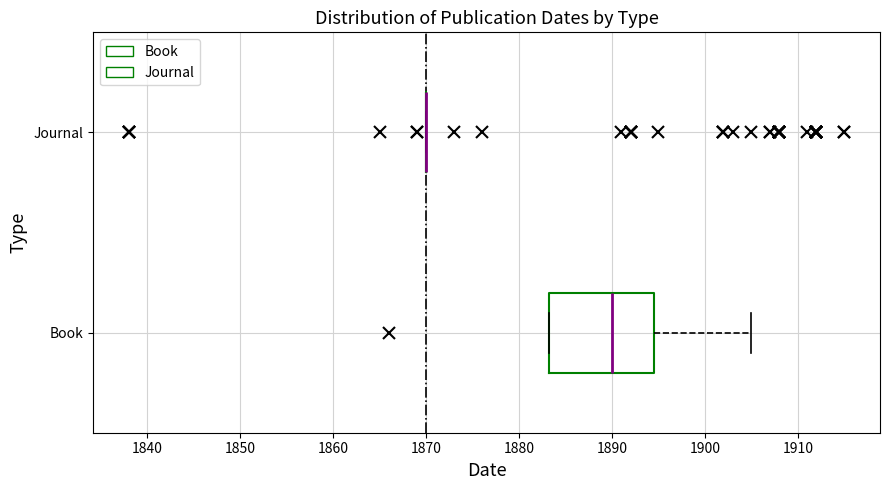

Which box is the widest, from its left edge to its right edge?

Book